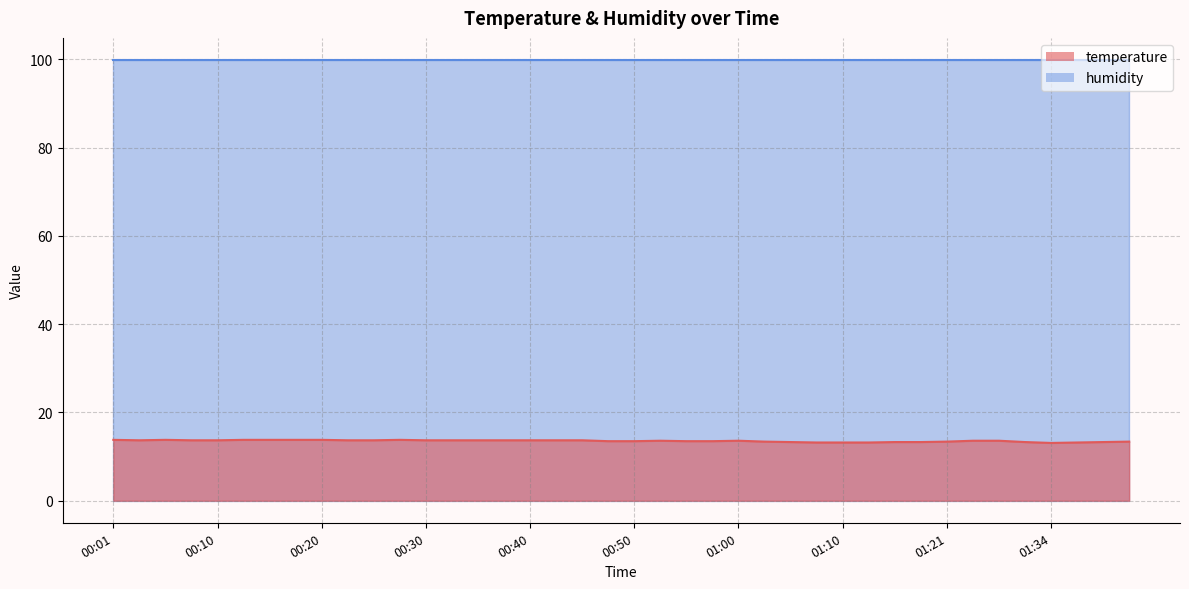

List the labels in order of value, smallest first.

01:34, 01:08, 01:10, 01:13, 01:36, 01:05, 01:15, 01:18, 01:31, 01:39, 01:03, 01:21, 01:41, 00:48, 00:50, 00:55, 00:58, 00:53, 01:00, 01:26, 01:29, 00:03, 00:08, 00:10, 00:23, 00:25, 00:30, 00:33, 00:35, 00:38, 00:40, 00:43, 00:45, 00:01, 00:06, 00:13, 00:15, 00:18, 00:20, 00:28